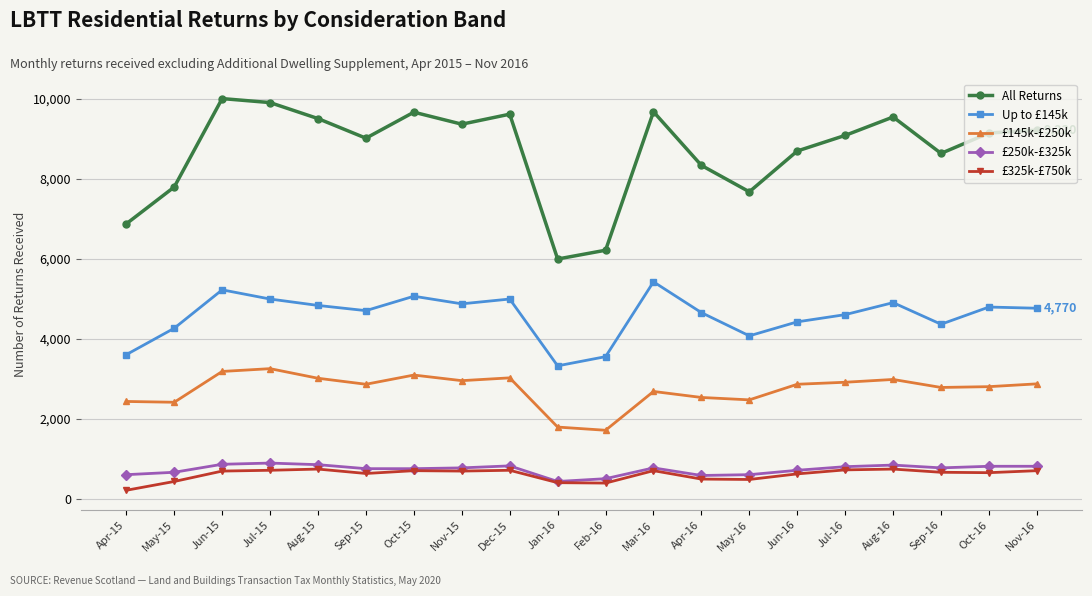

True or false: All Returns and £325k-£750k intersect in this chart.

False